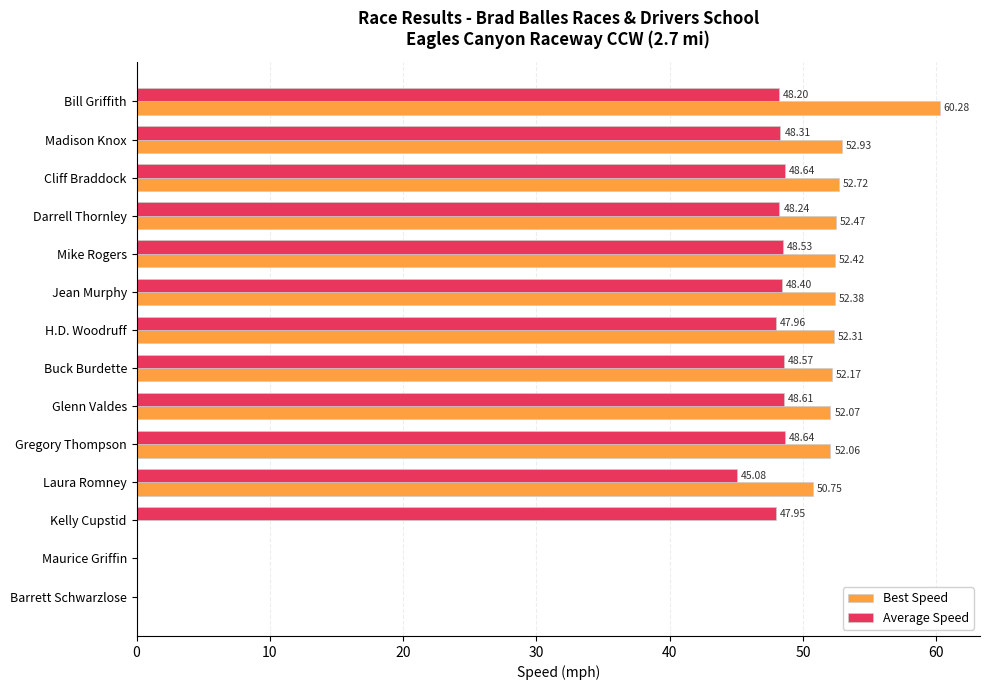

At which category does the chart reach its peak across all series?

Bill Griffith